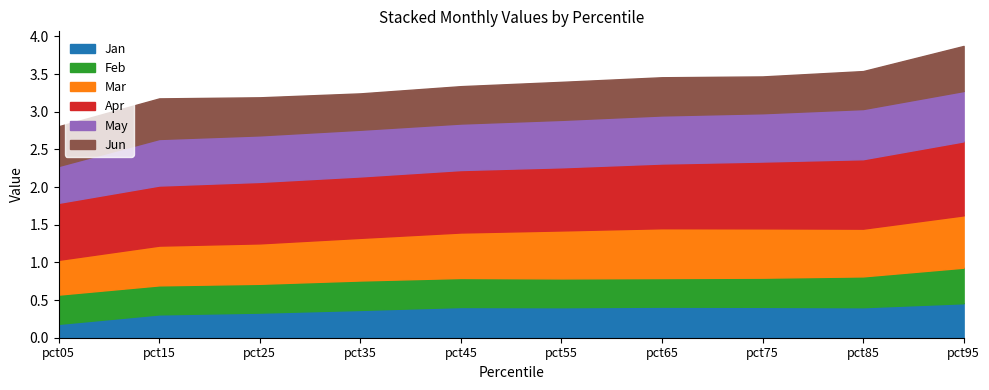

The Jan series shows 0.4 at pct55. True or false?

True